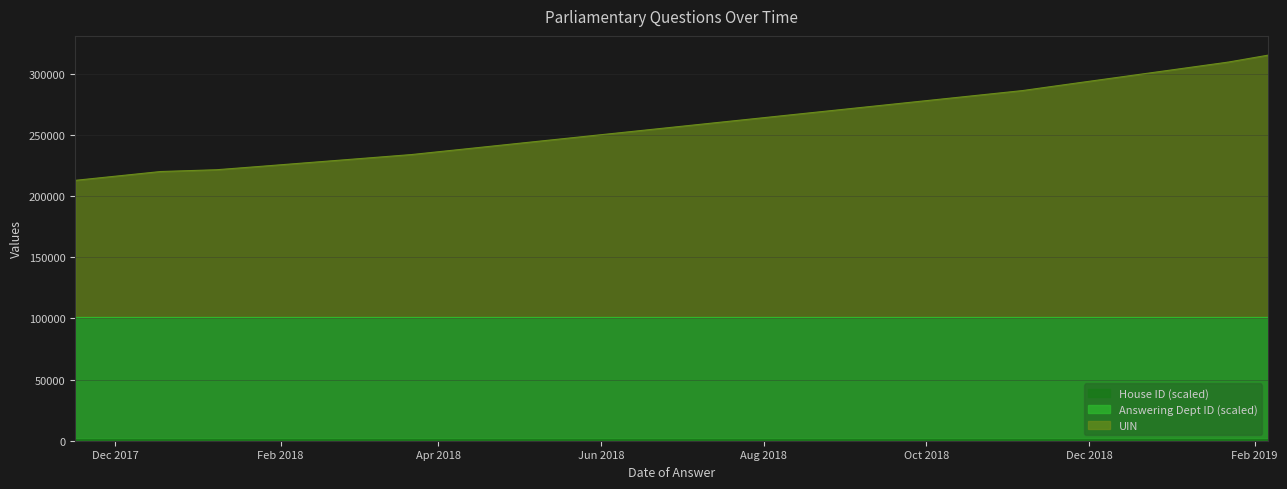

At how many categories does at least one series exceed 54761?

10